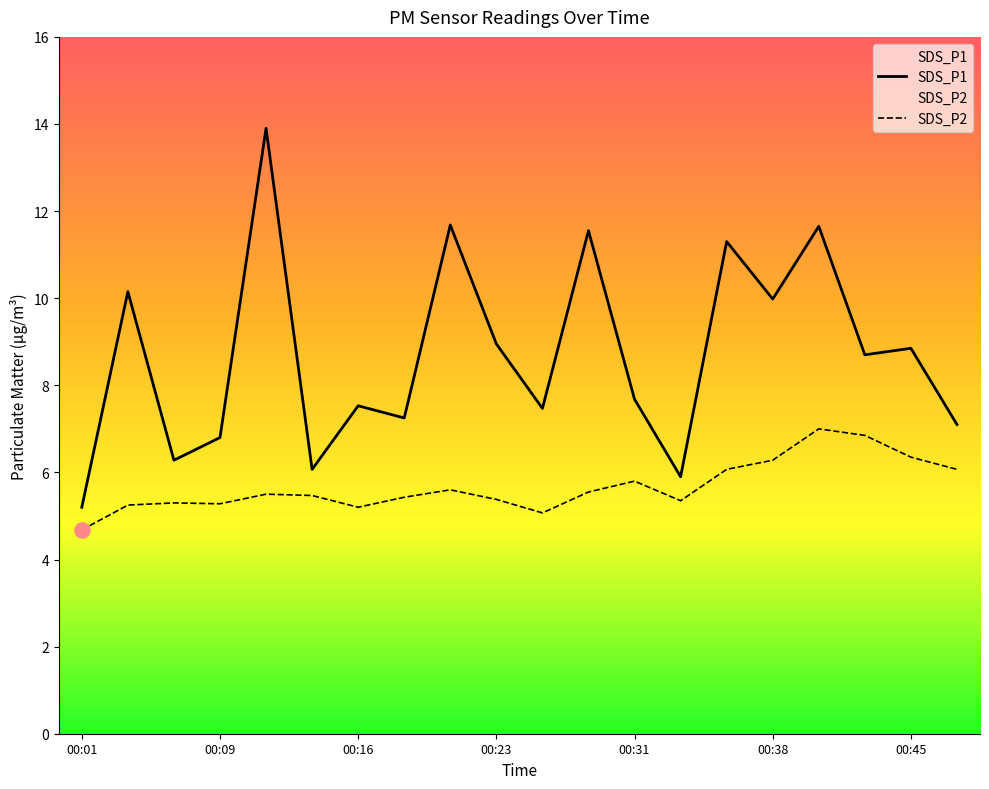

Which series has the widest spread of Y values?

SDS_P1